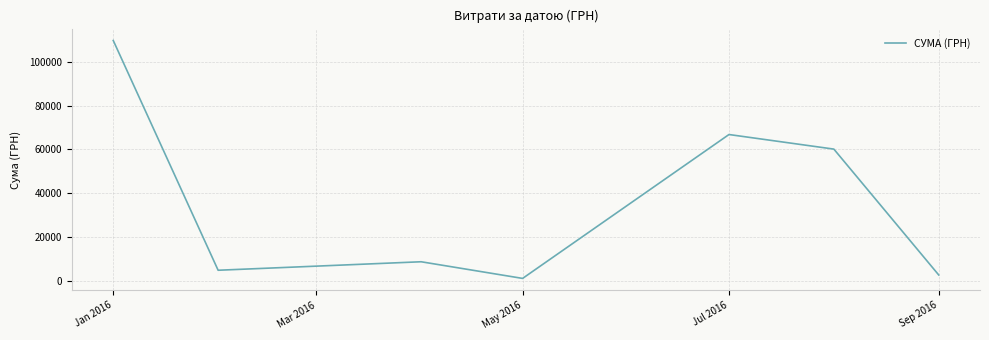

What is the average value?

36380.1